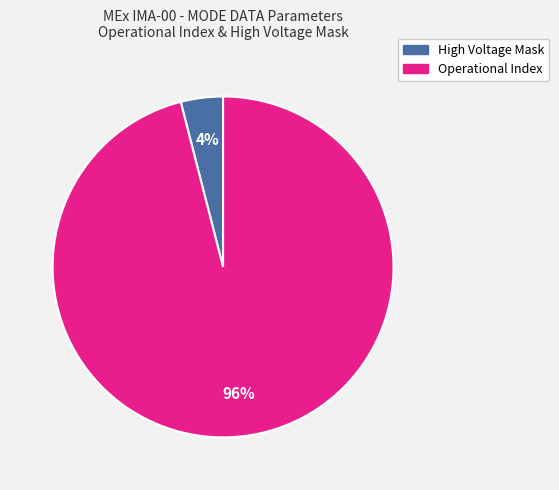

Count the number of slices in the pie.

2